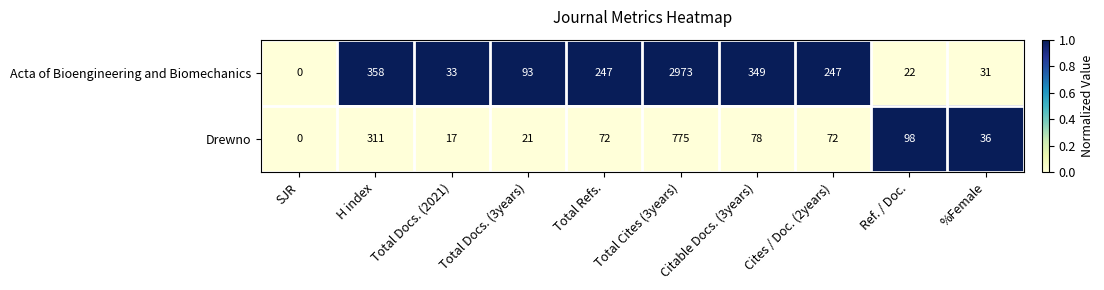

What is the difference between the second highest and minimum values in the Acta of Bioengineering and Biomechanics series?

358